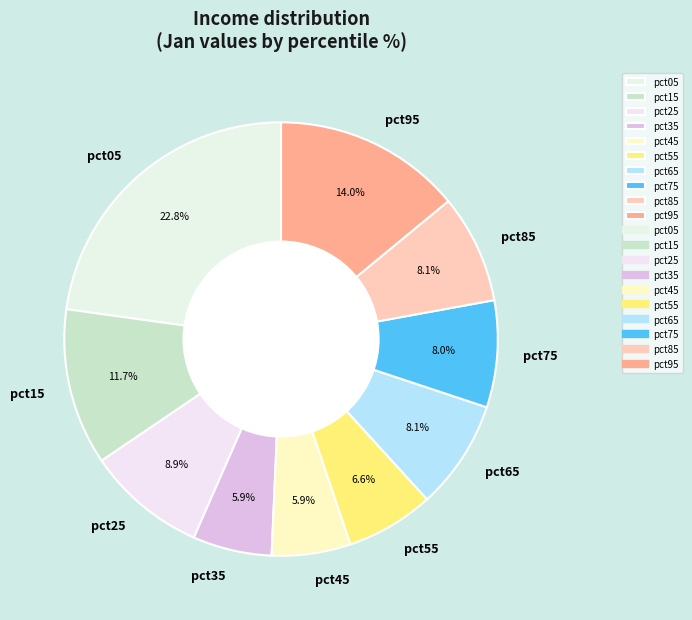

Is pct95 the majority of the pie?

No